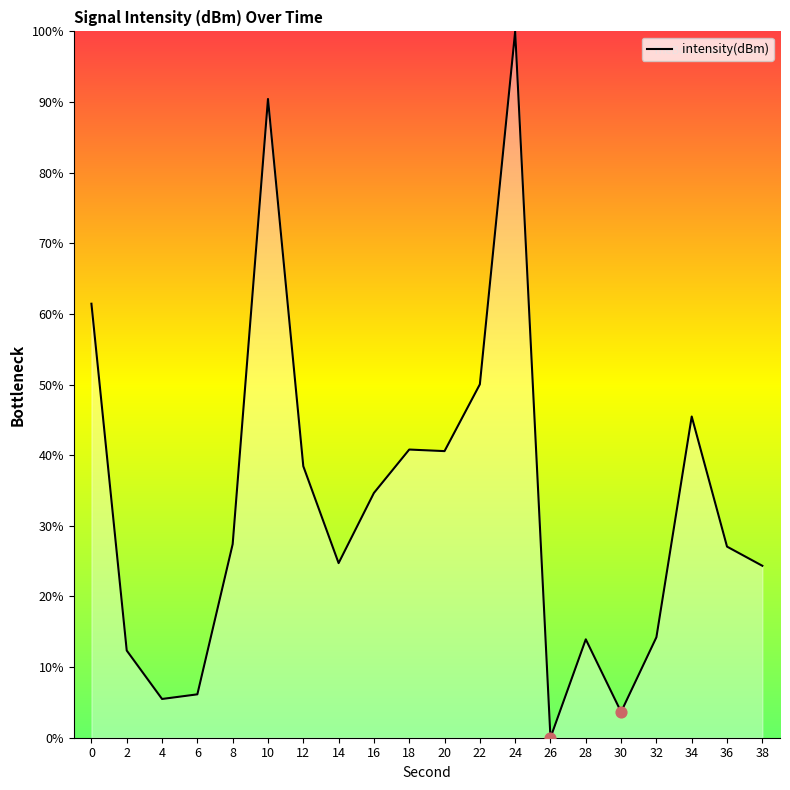

Between 22 and 28, which is larger?

22